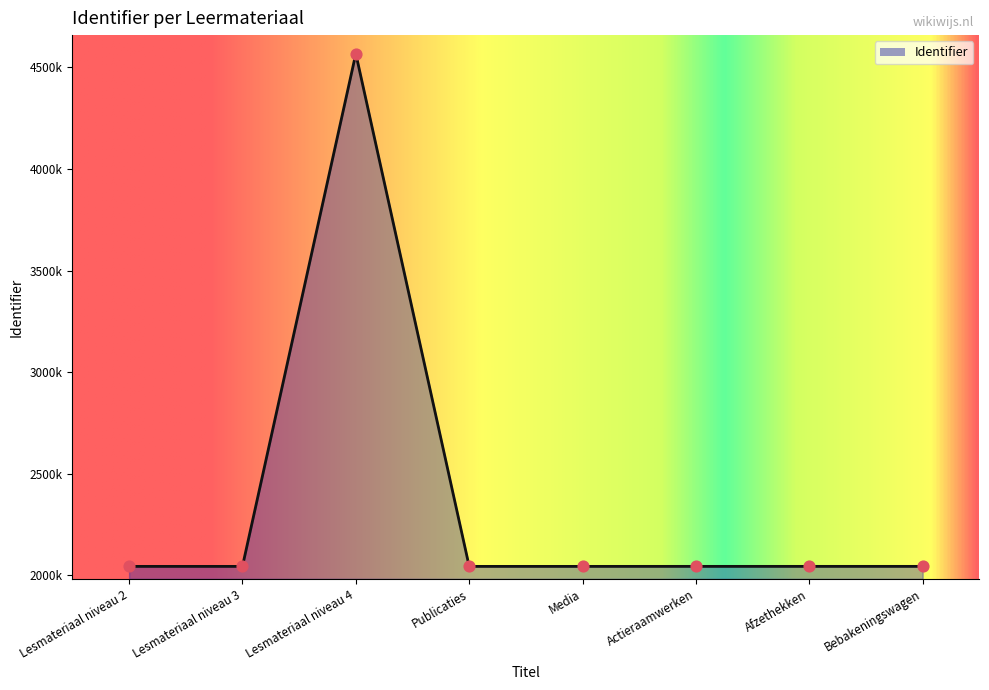

Between Afzethekken and Lesmateriaal niveau 3, which is larger?

Afzethekken